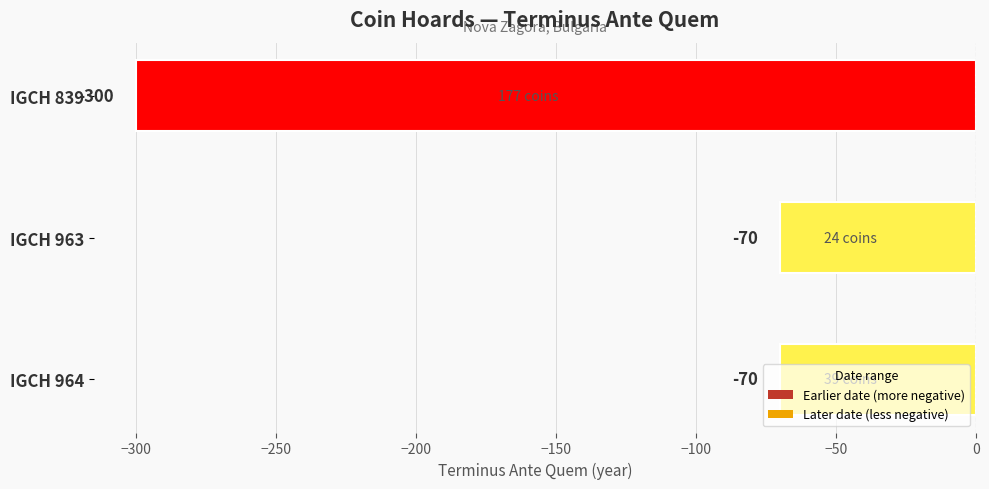

The chart shows a value of -70 at IGCH 963. True or false?

True